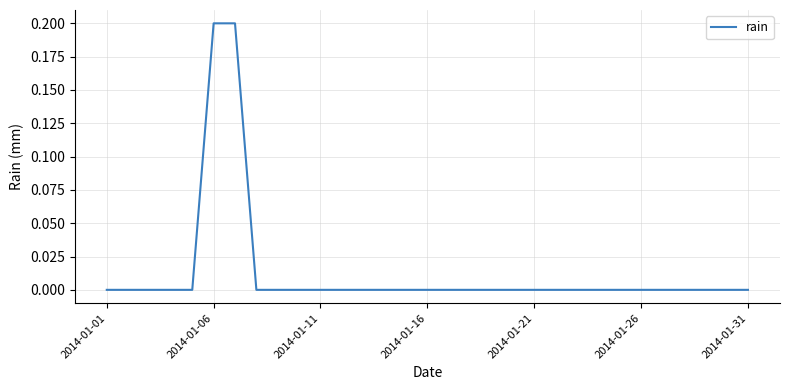

How many lines are shown in the chart?

1